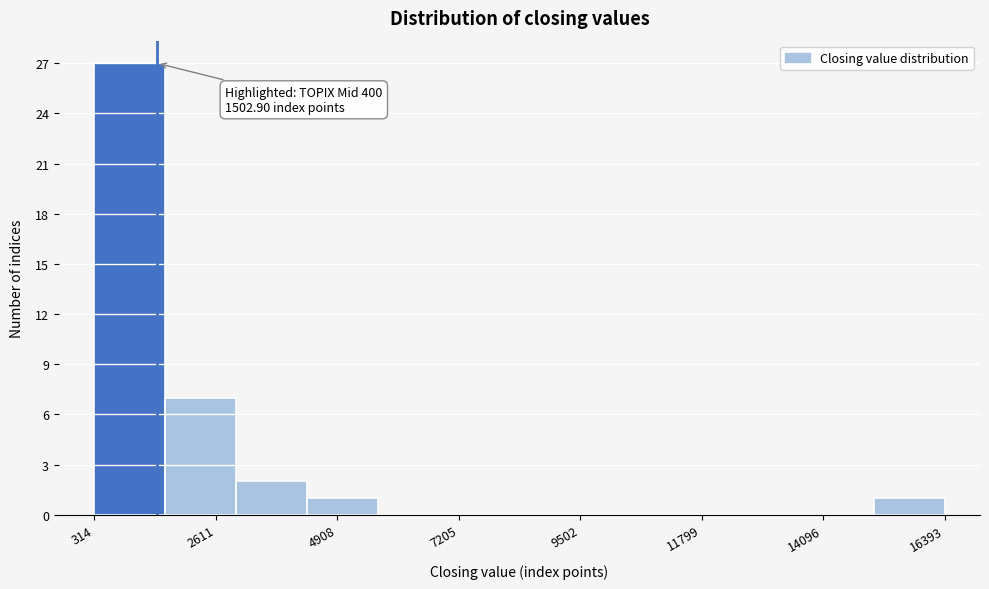

Read against the x-axis, roughly where is the centre of the tallest bar?

1000